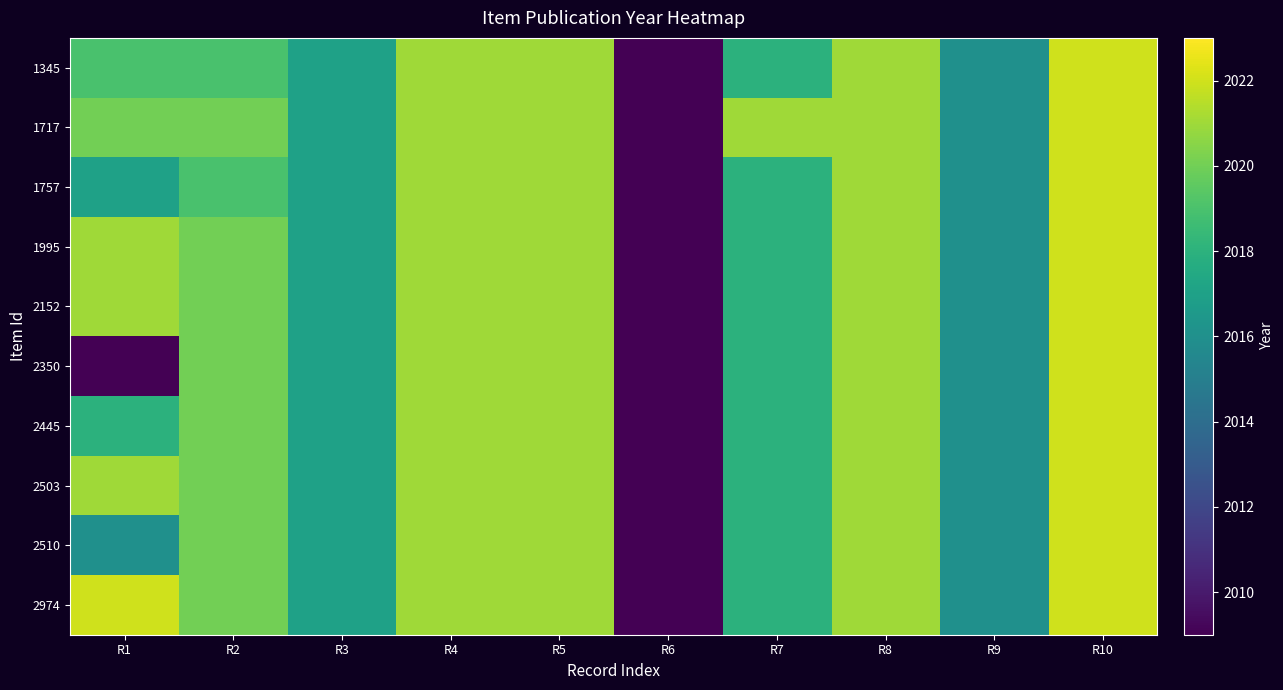

At how many categories does at least one series exceed 2019?

7